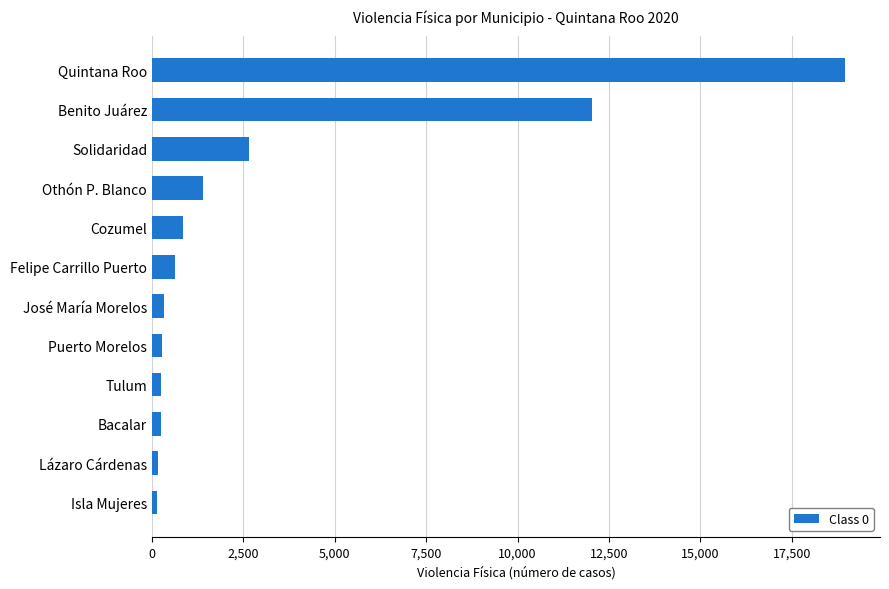

Read the value at Othón P. Blanco.

1395